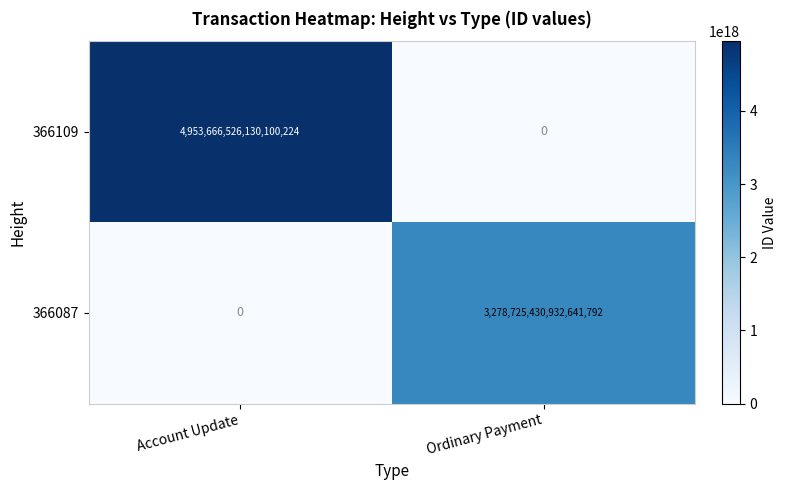

Which series has the largest total across all categories?

366109